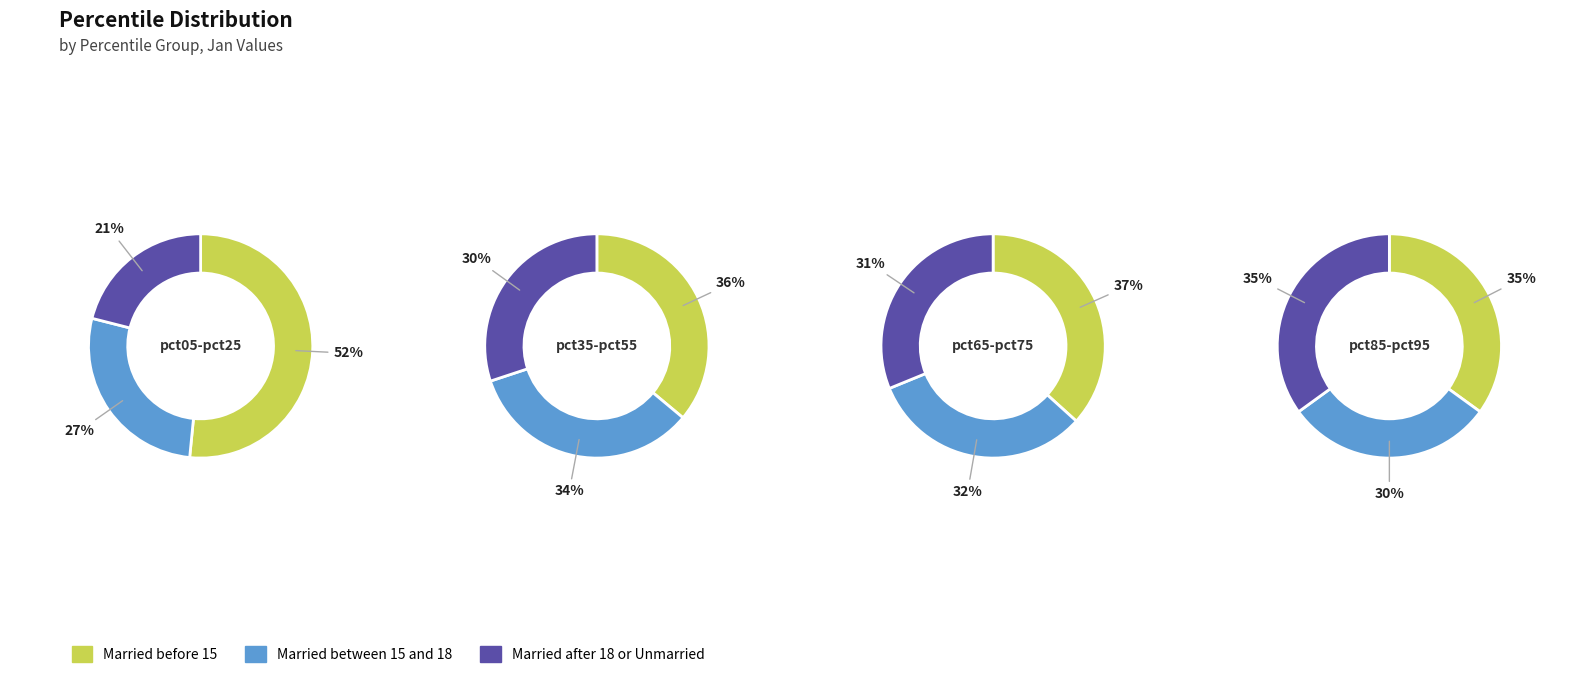

What percentage is NOT represented by 4?

90.6%